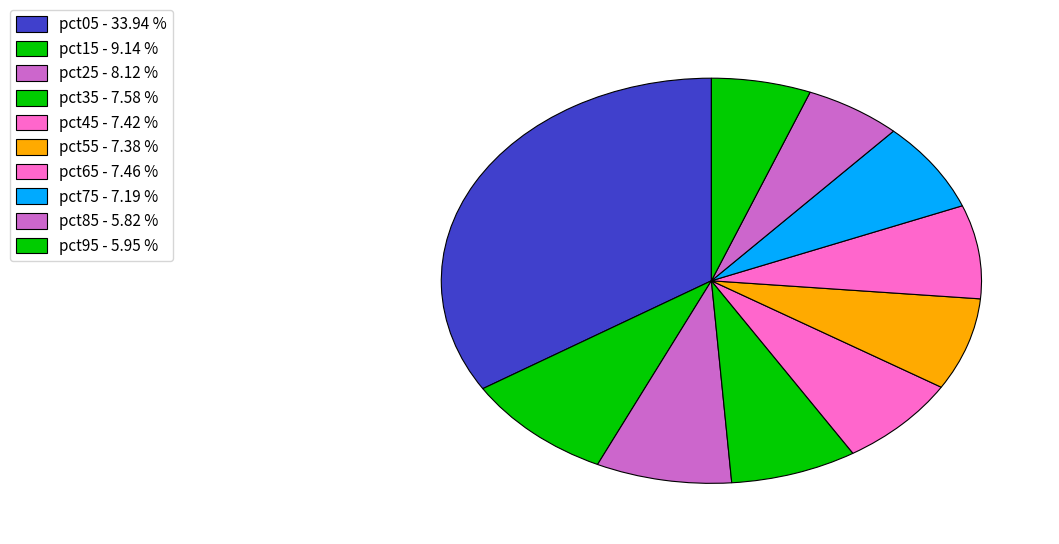

What portion of the pie excludes pct75?

92.8%